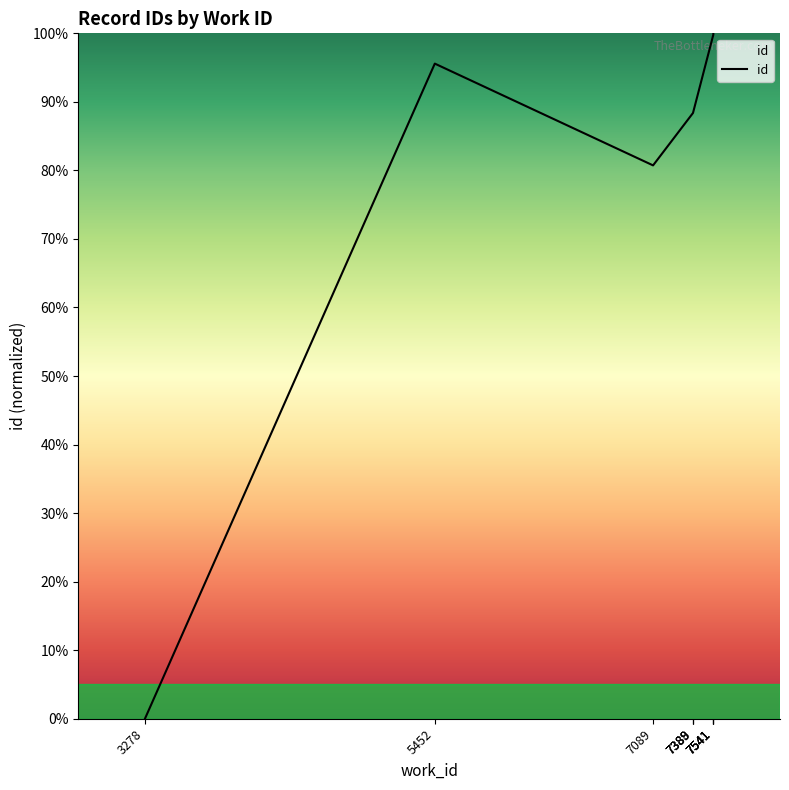

What is the change in value from 3278 to 7541?

+99.9